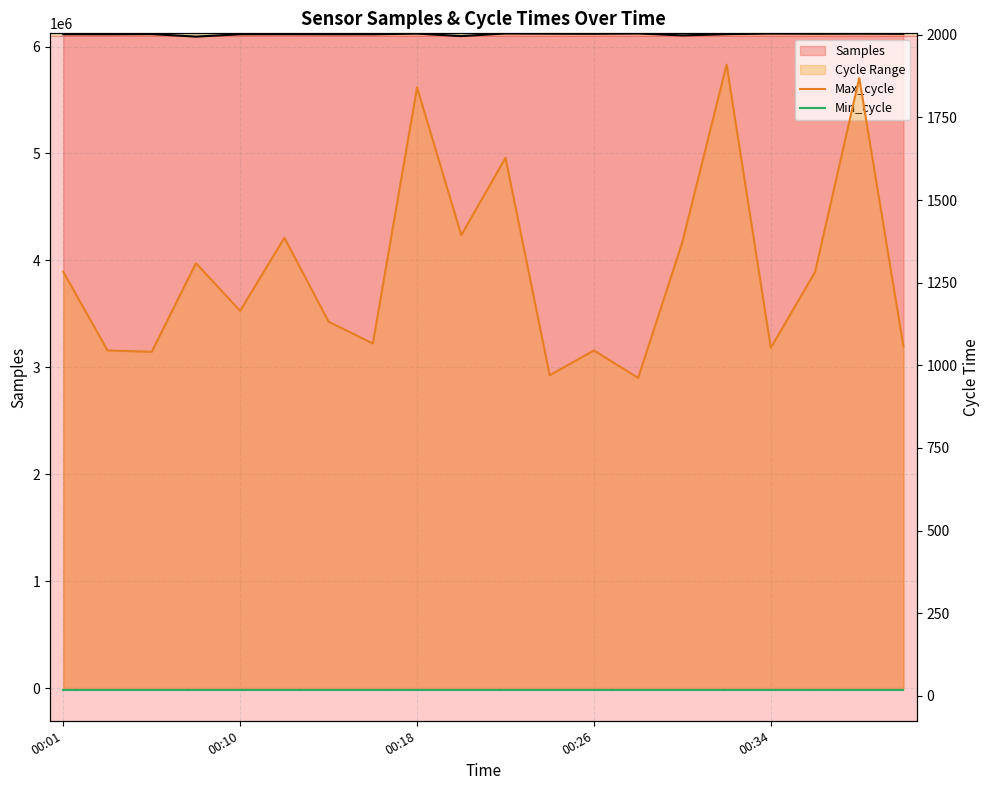

How many interior local valleys does the Max_cycle series have?

7